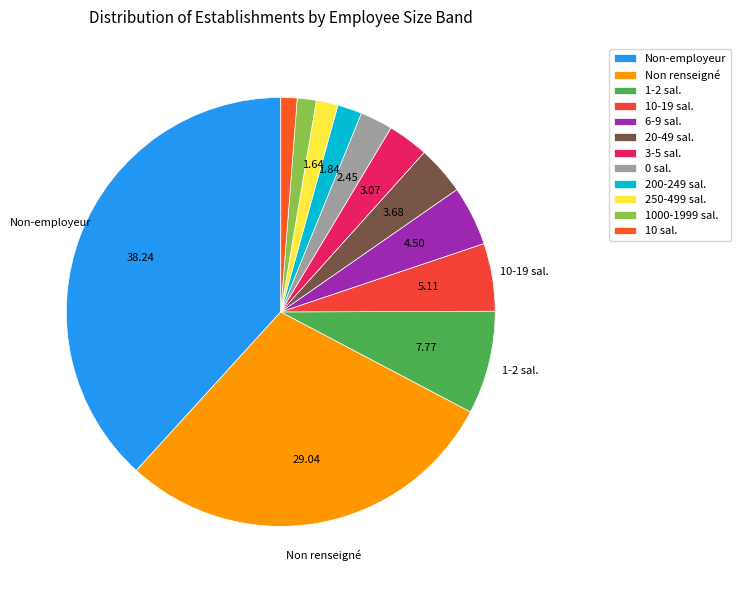

How many slices are in this pie chart?

12